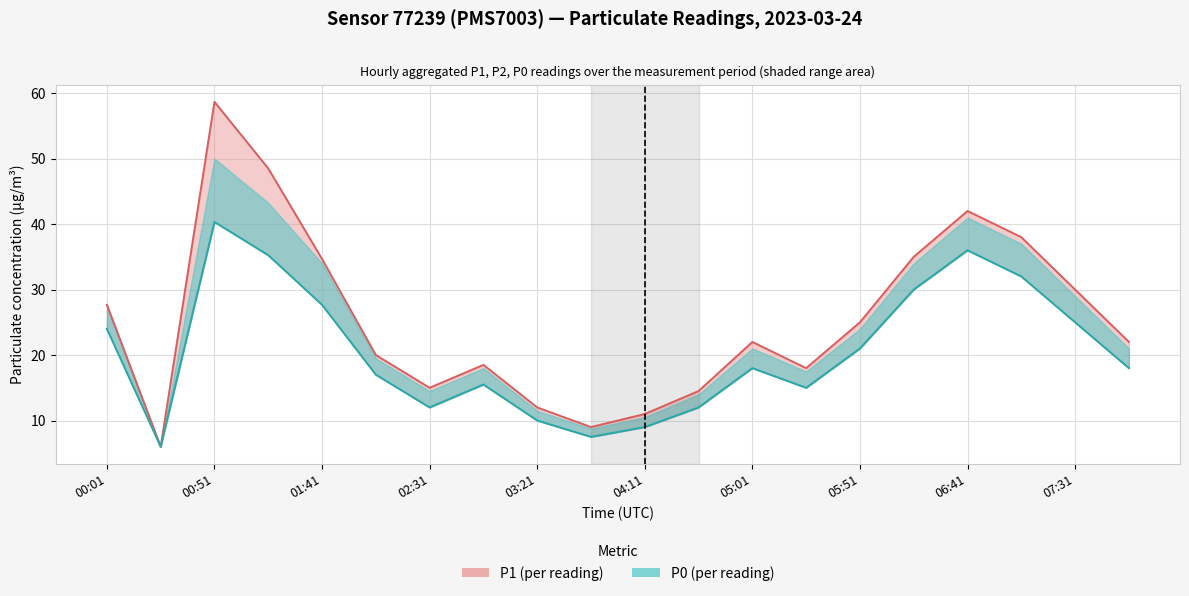

True or false: P1 and P0 cross at least once.

False